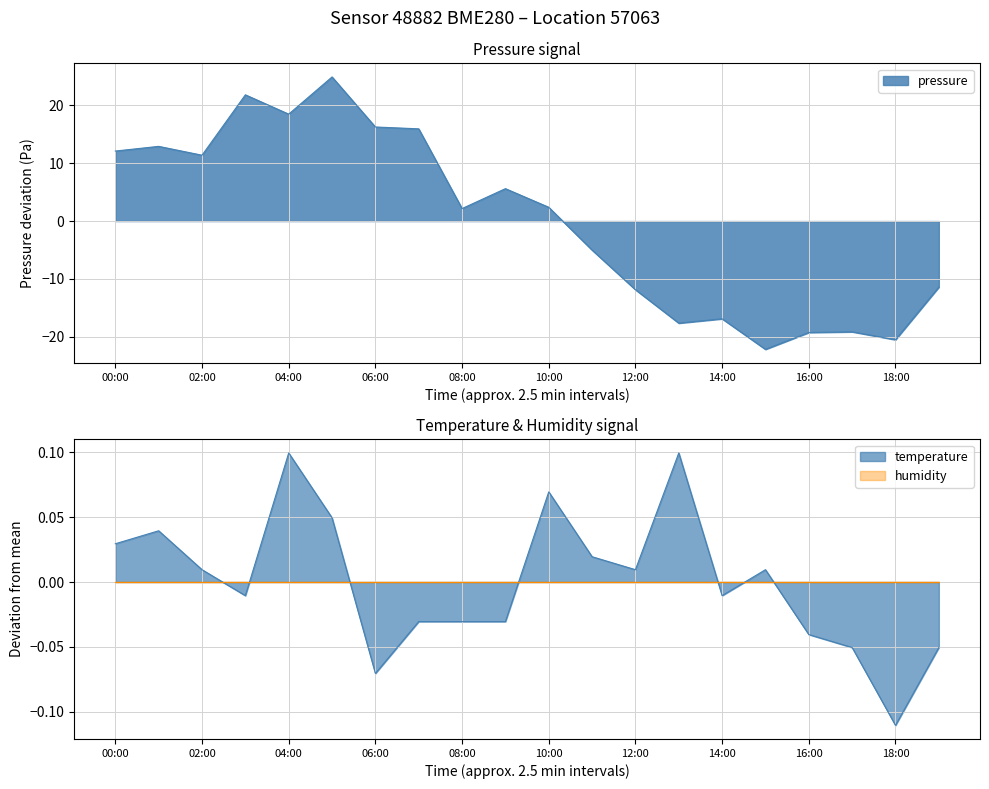

At how many categories does at least one series exceed -20?

20